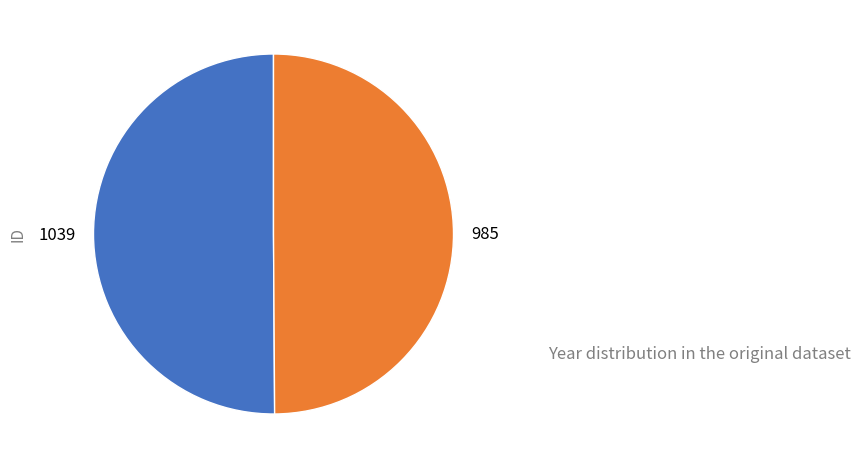

The 1039 slice represents 50% of the pie. True or false?

True